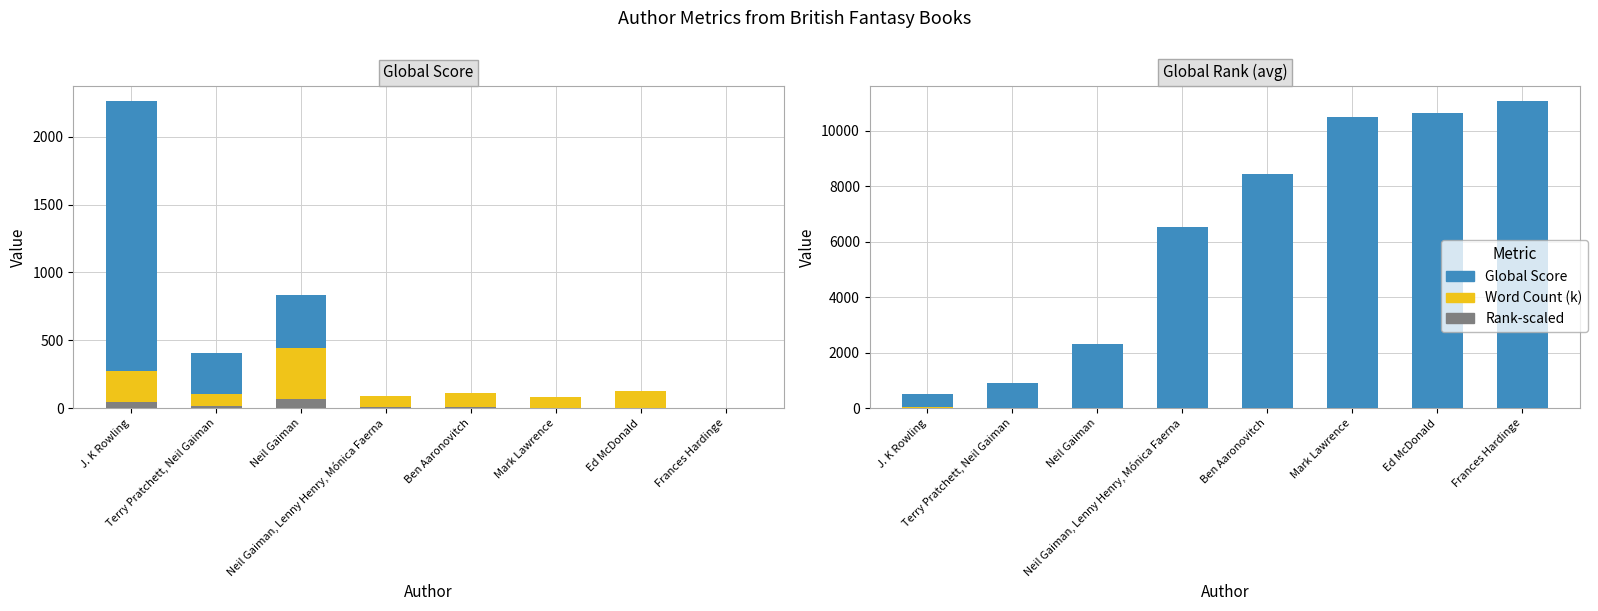

Reading right to left, what are all the values shown in this chart?

Global Score / Rank: Frances Hardinge=11068.0	Ed McDonald=10636.0	Mark Lawrence=10489.0	Ben Aaronovitch=8427.0	Neil Gaiman, Lenny Henry, Mónica Faerna=6515.0	Neil Gaiman=2318.8	Terry Pratchett, Neil Gaiman=919.0	J. K Rowling=508.5
Word Count / Score scaled: Frances Hardinge=0.0	Ed McDonald=0.1	Mark Lawrence=0.1	Ben Aaronovitch=0.4	Neil Gaiman, Lenny Henry, Mónica Faerna=0.6	Neil Gaiman=8.3	Terry Pratchett, Neil Gaiman=4.1	J. K Rowling=22.6
Scaled: Frances Hardinge=0.0	Ed McDonald=0.0	Mark Lawrence=0.0	Ben Aaronovitch=0.1	Neil Gaiman, Lenny Henry, Mónica Faerna=0.1	Neil Gaiman=1.2	Terry Pratchett, Neil Gaiman=0.6	J. K Rowling=3.4